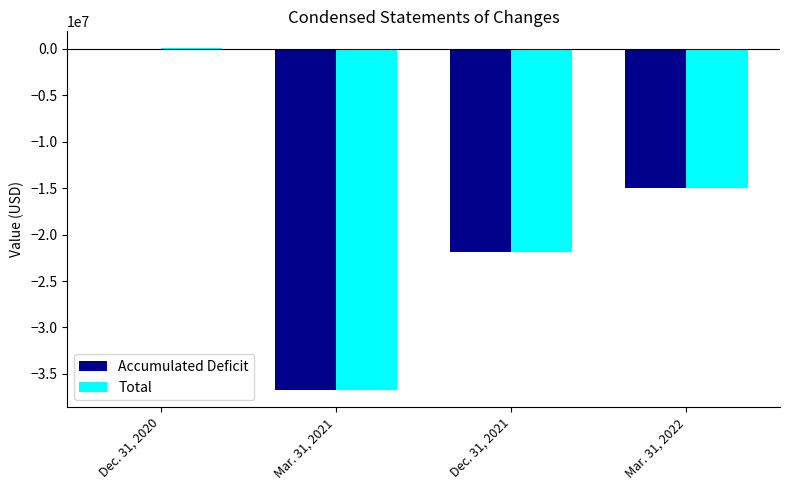

What is the sum of all Accumulated Deficit values?

-73572065